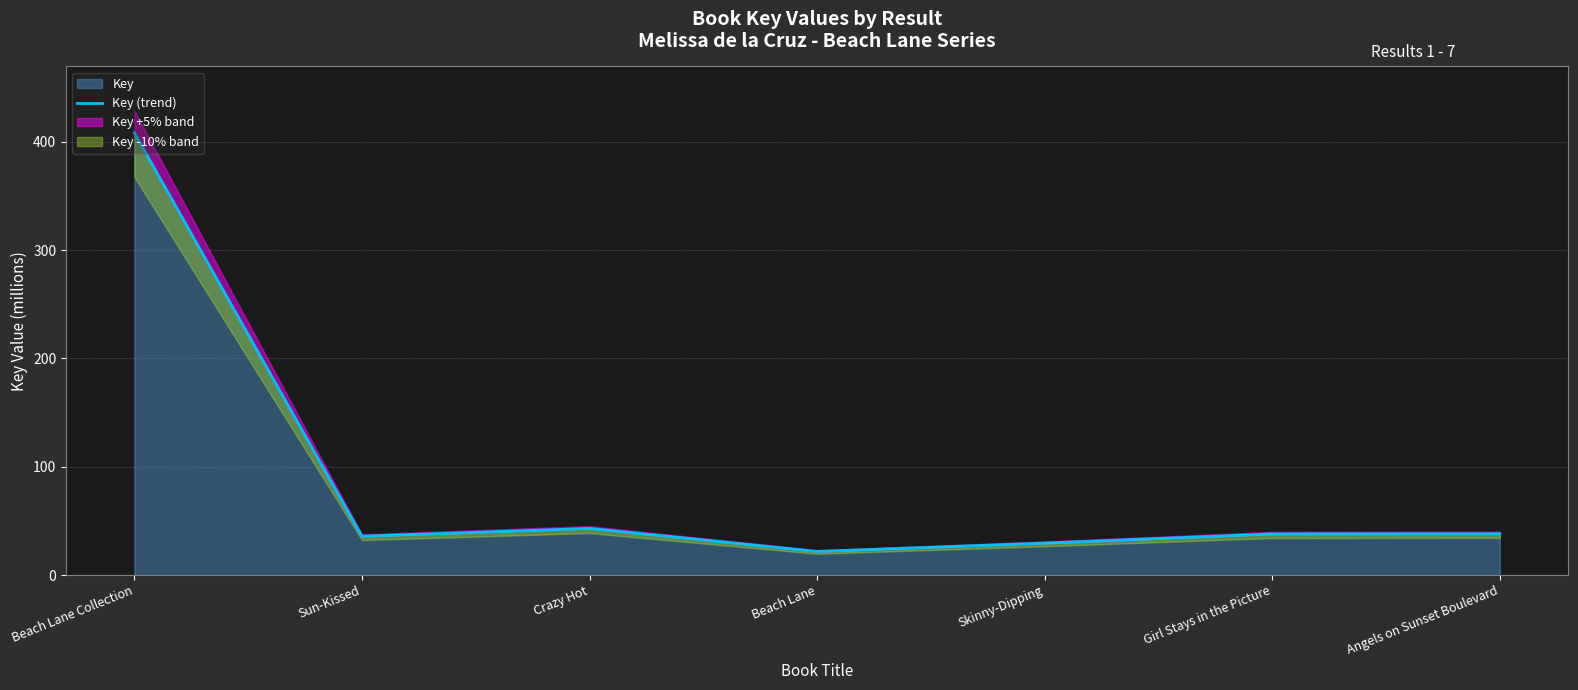

True or false: the data shows 43.1 at Crazy Hot.

True